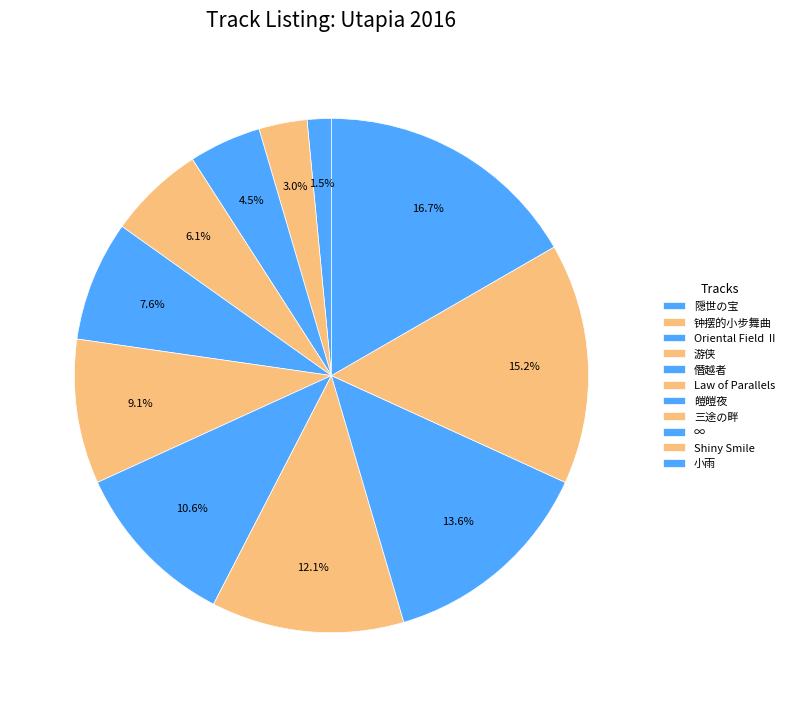

To the nearest percent, what is the combined percentage of 游侠 and ∞?

20%